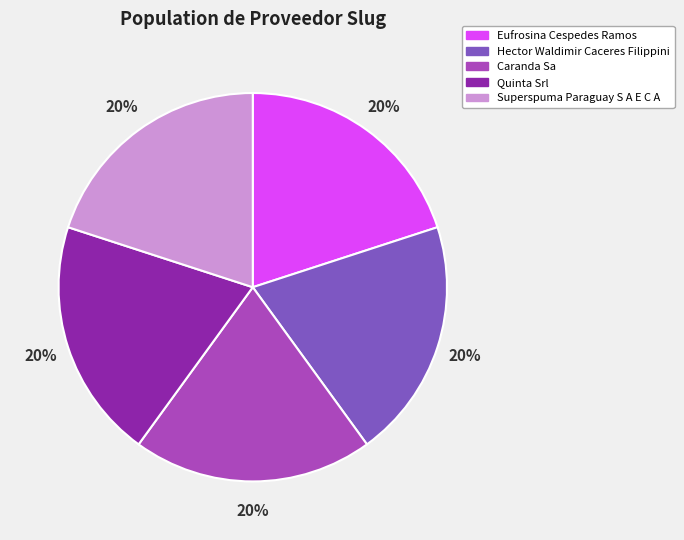

Do Eufrosina Cespedes Ramos and Superspuma Paraguay S A E C A together represent more than half of the pie?

No